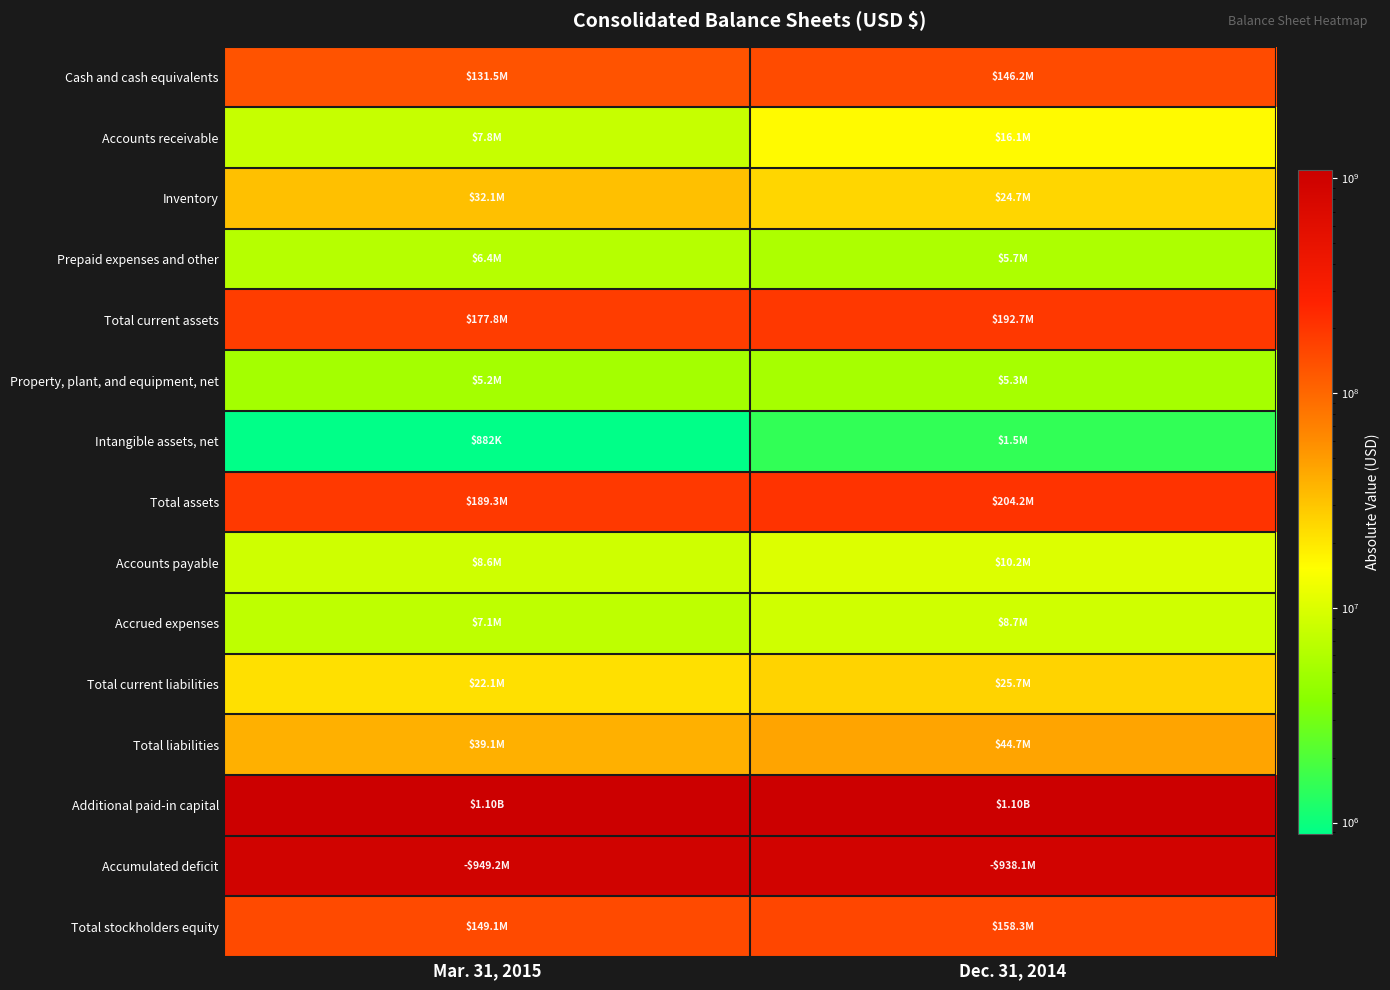

Which series has the largest total across all categories?

Additional paid-in capital